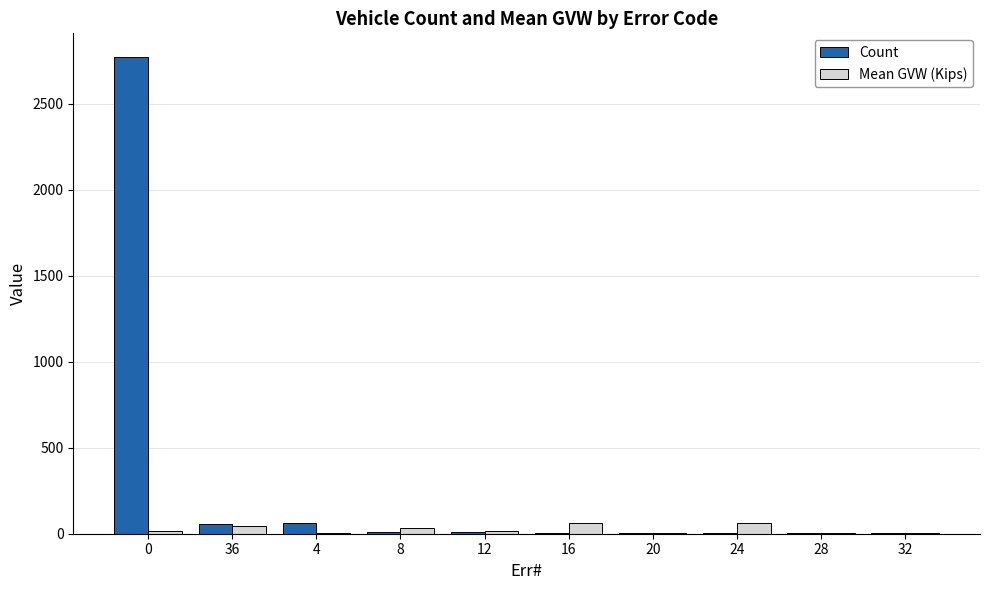

What is the maximum value shown in the chart?

2771.0